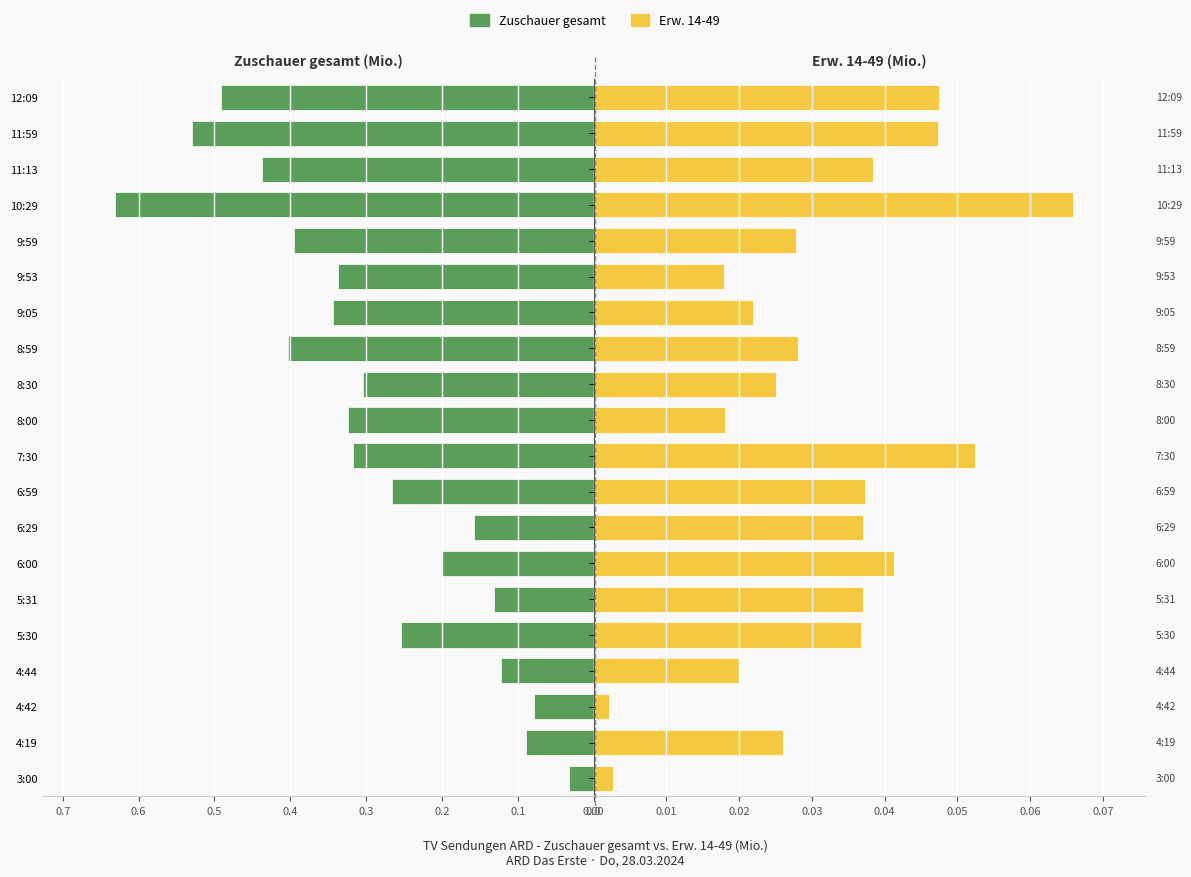

What is the value of the Zuschauer gesamt bar at the 16th from the left?

0.4